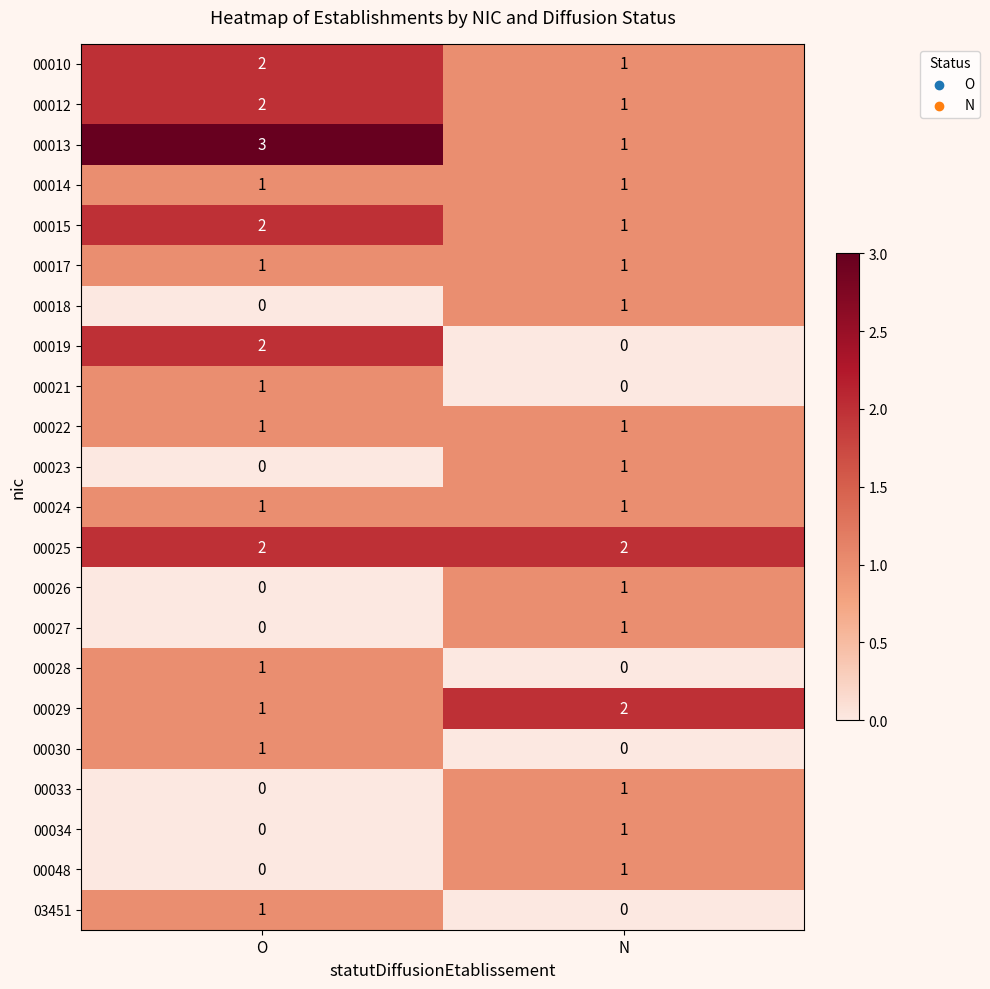

What is the difference between the highest and lowest values at O?

3